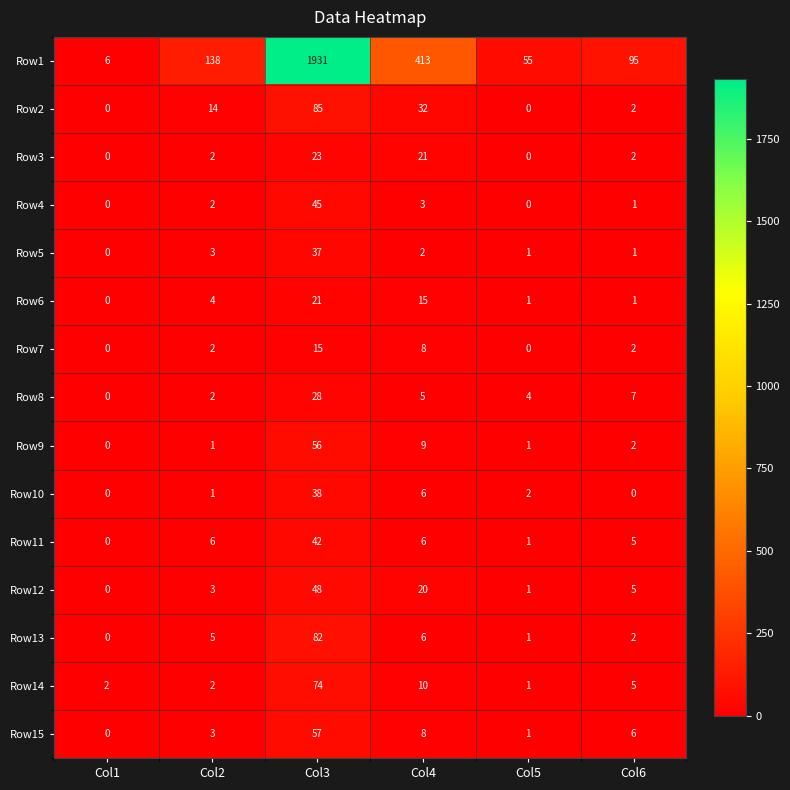

What is the difference between the Row12 values at Col3 and Col5?

47